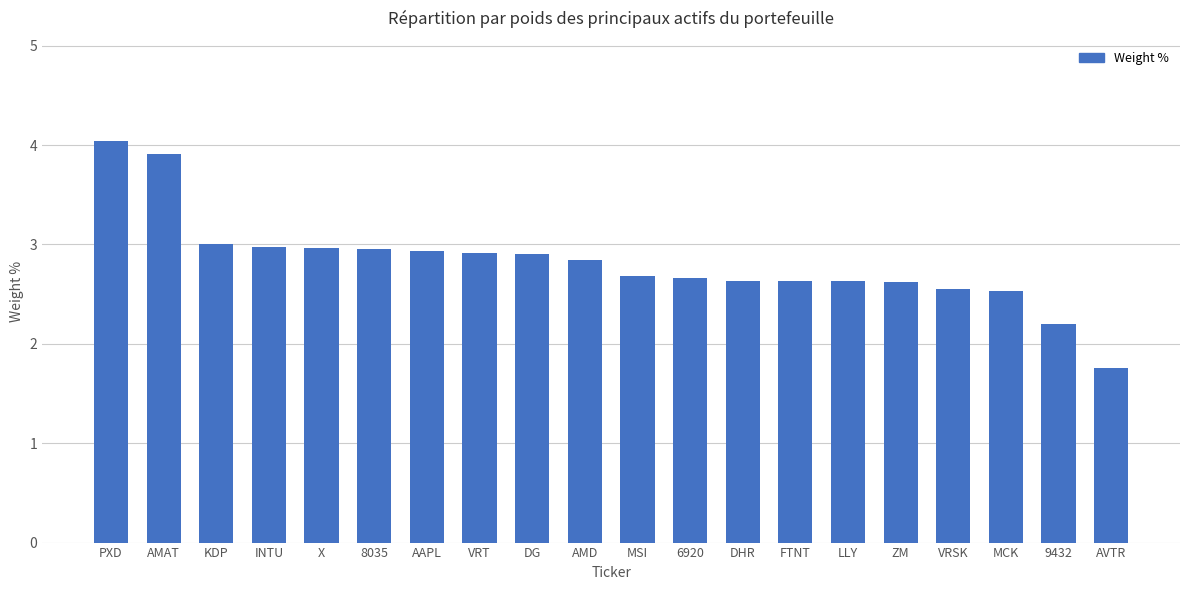

What value does the data have at MCK?

2.5